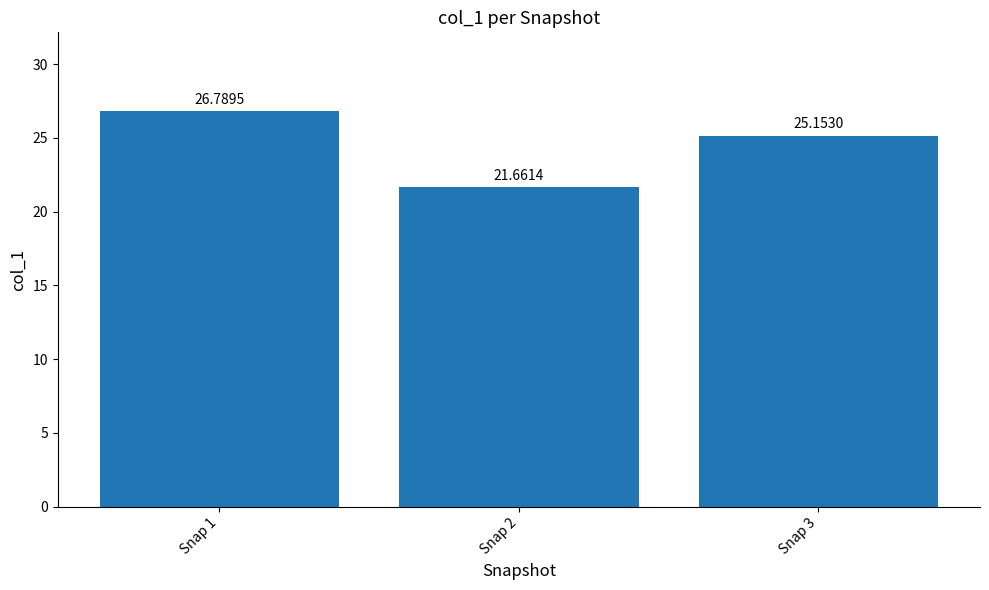

How many bars are there in total?

3